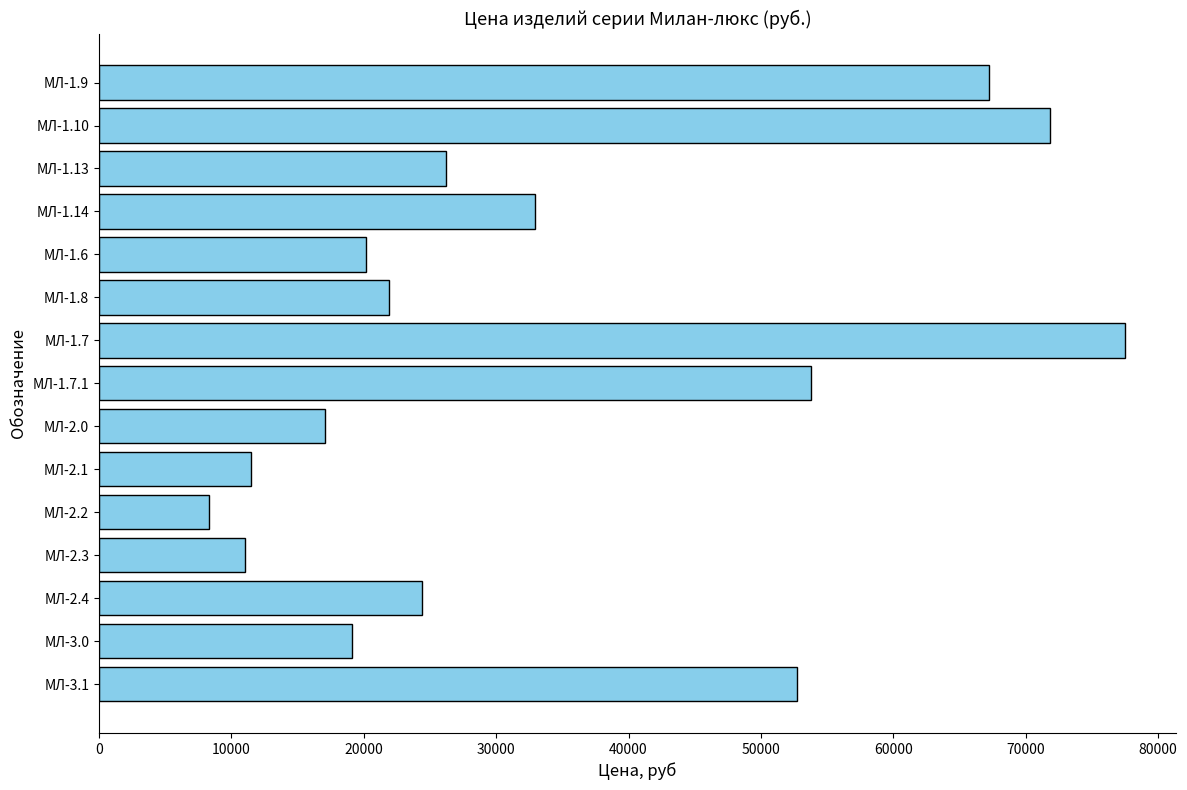

What is the maximum value shown in the chart?

77477.8